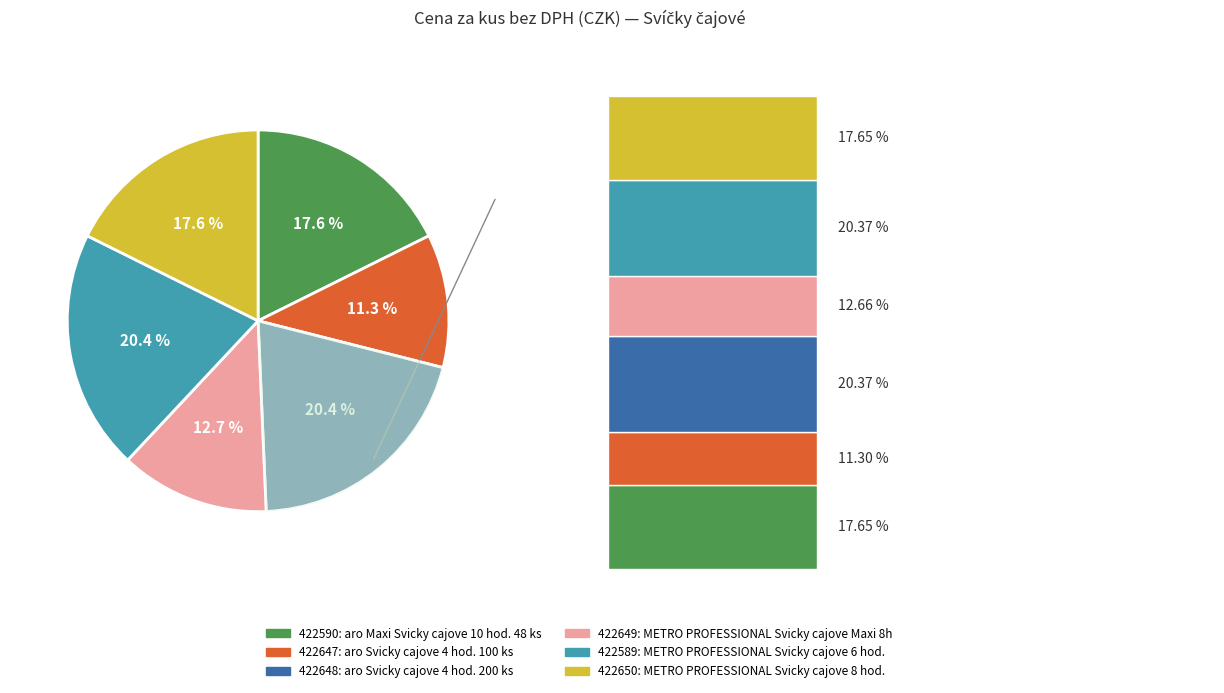

Is there any slice that represents more than half of the pie?

No